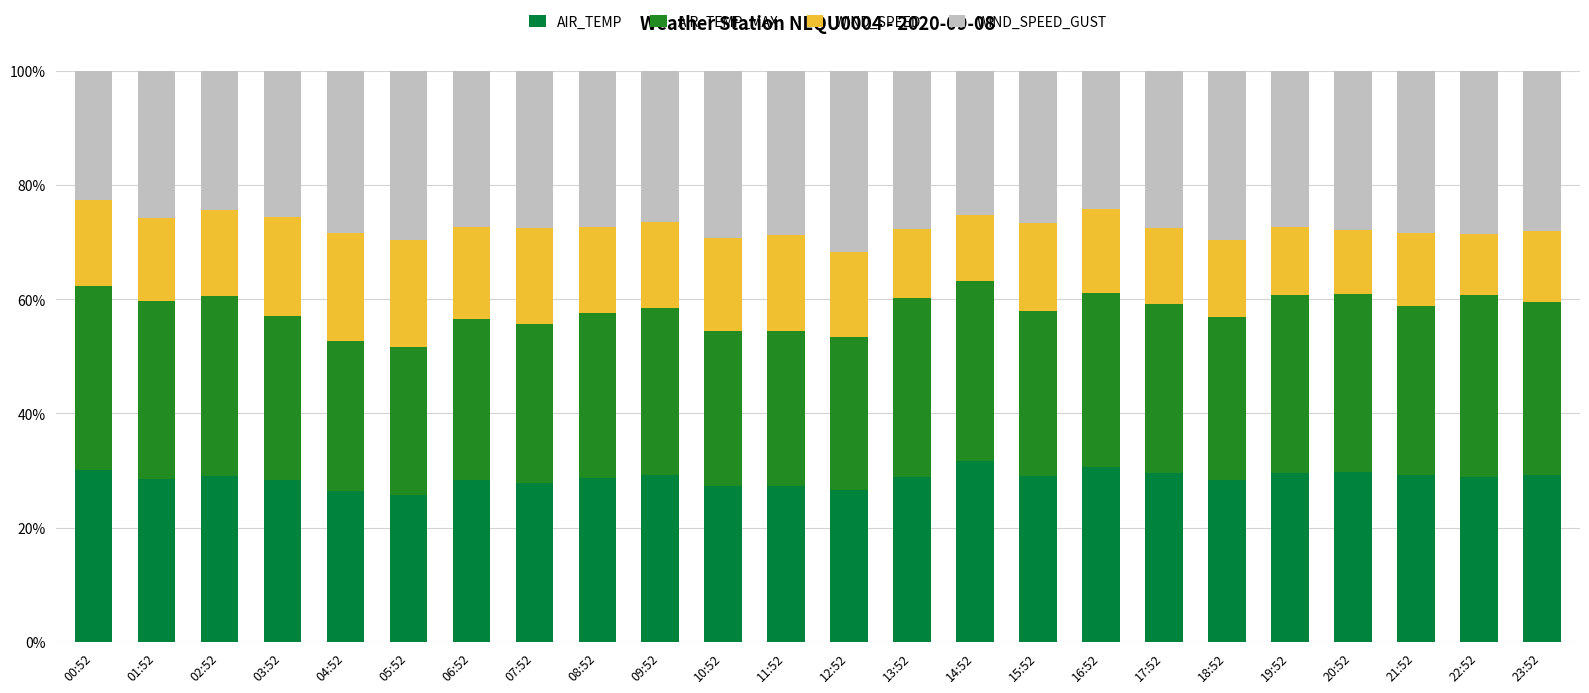

The value of AIR_TEMP at 16:52 is 30.6. True or false?

True